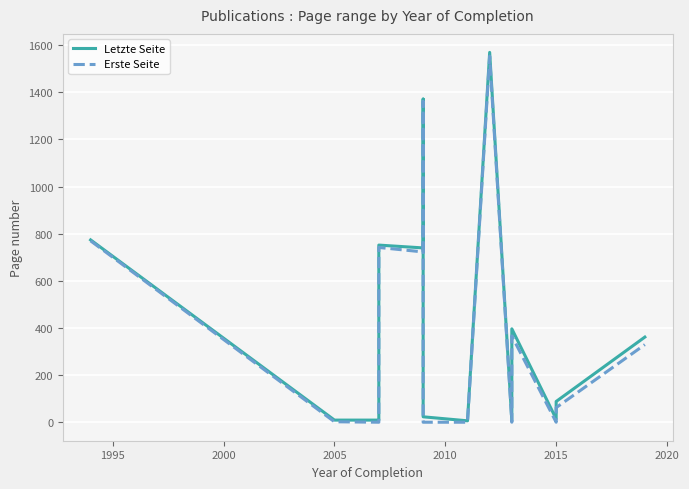

True or false: Letzte Seite and Erste Seite intersect in this chart.

False